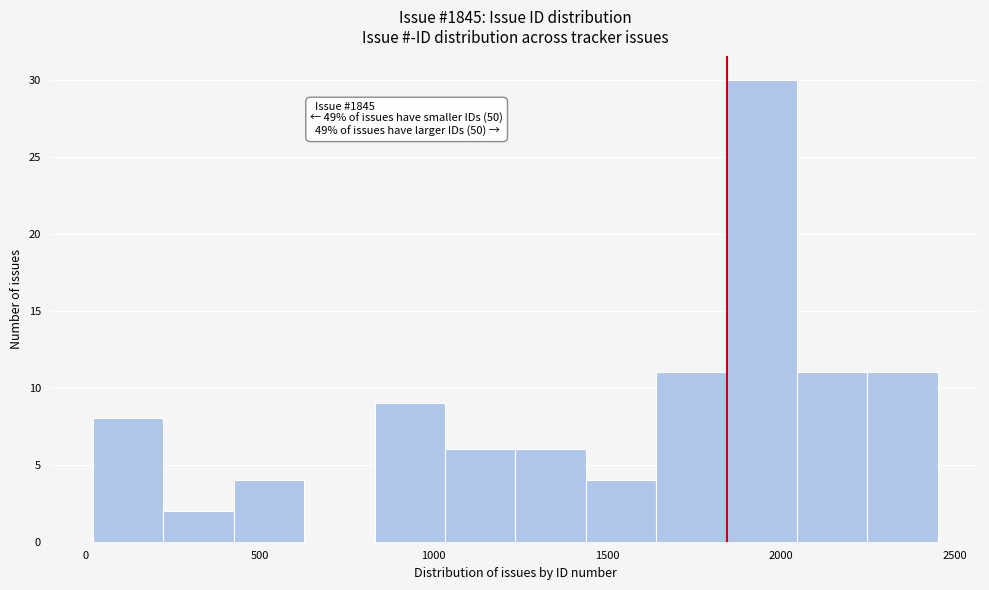

Which range on the x-axis has the tallest bar?

1850 to 2050